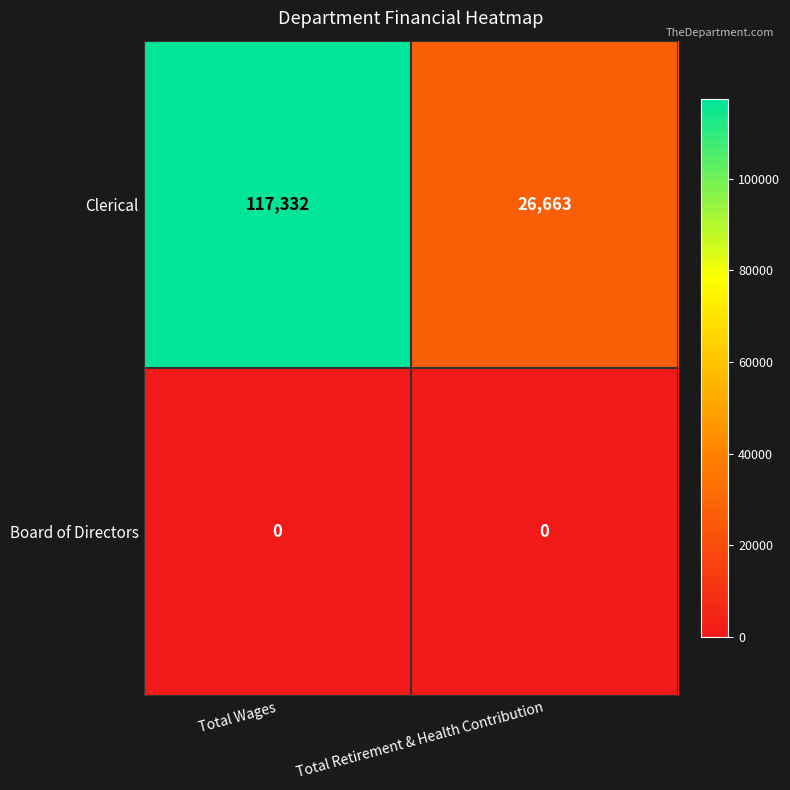

At Total Wages, list the series in order from smallest to largest.

Board of Directors, Clerical